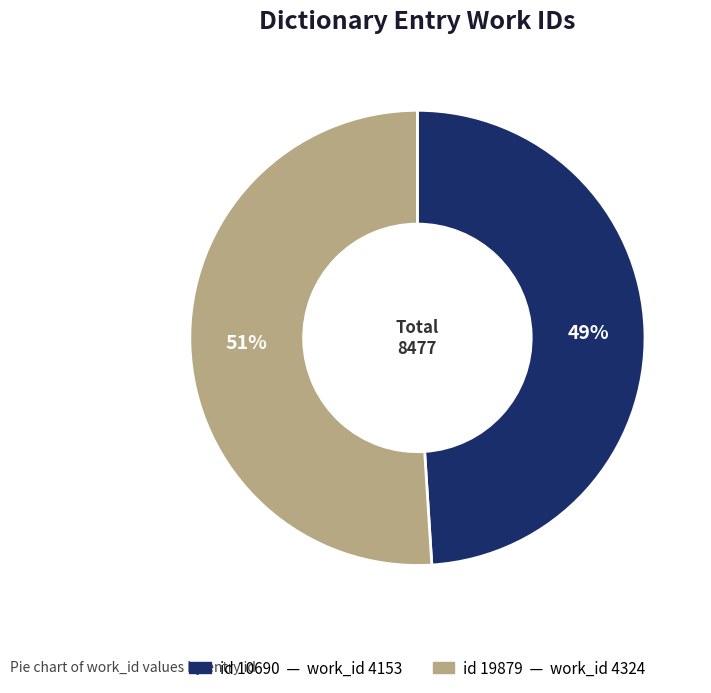

Is there a majority slice in this chart?

Yes